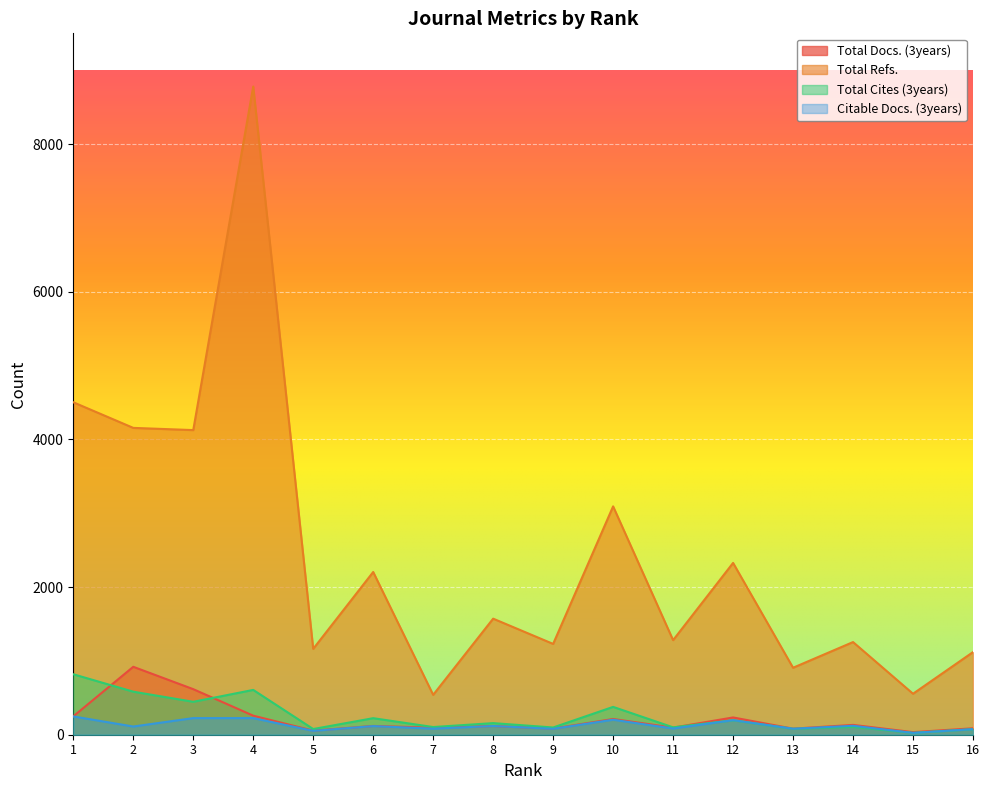

What is the average value of the Total Refs. series?

2426